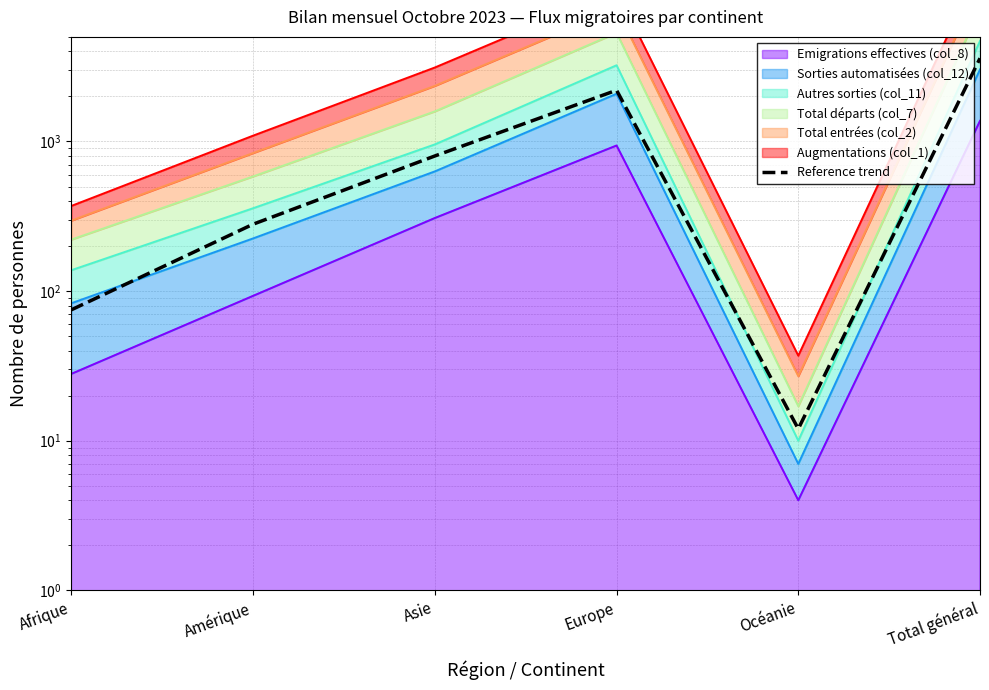

Reading left to right, extract all data points from this chart.

Afrique=75	Amérique=280	Asie=800	Europe=2200	Océanie=12	Total général=3600